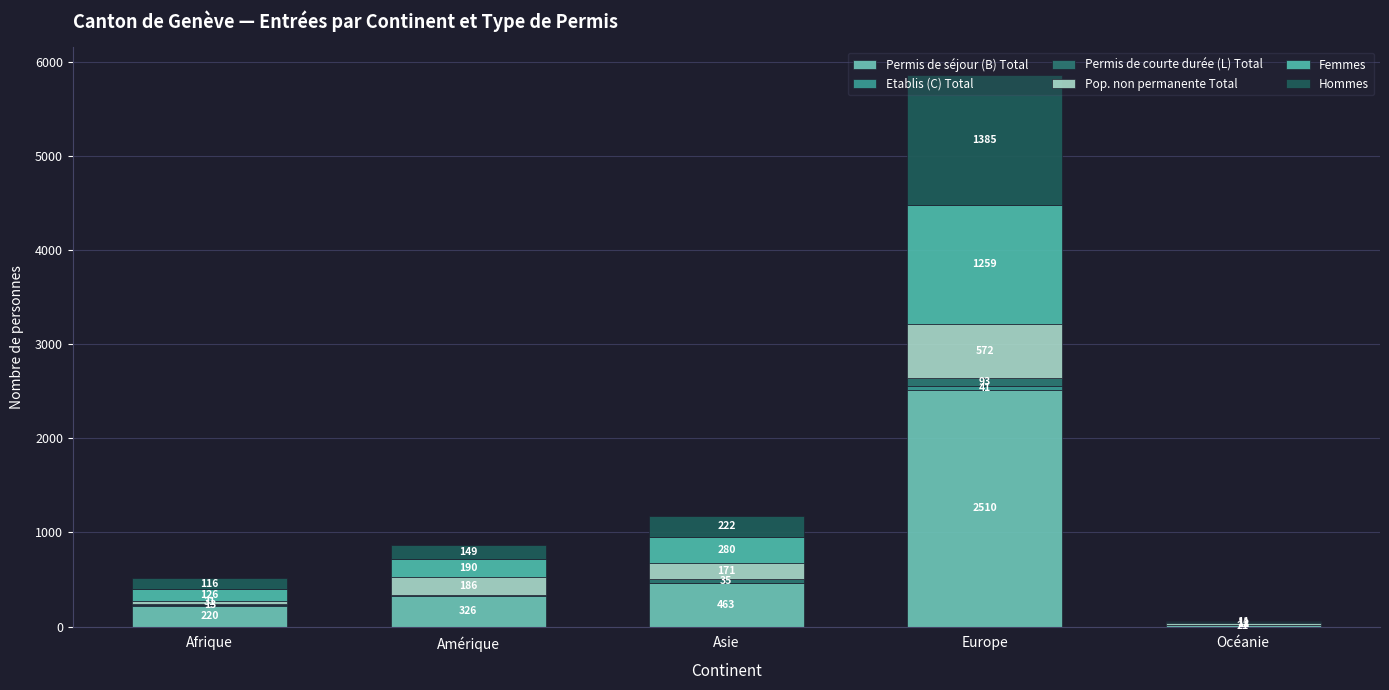

How many distinct data groups are displayed?

6